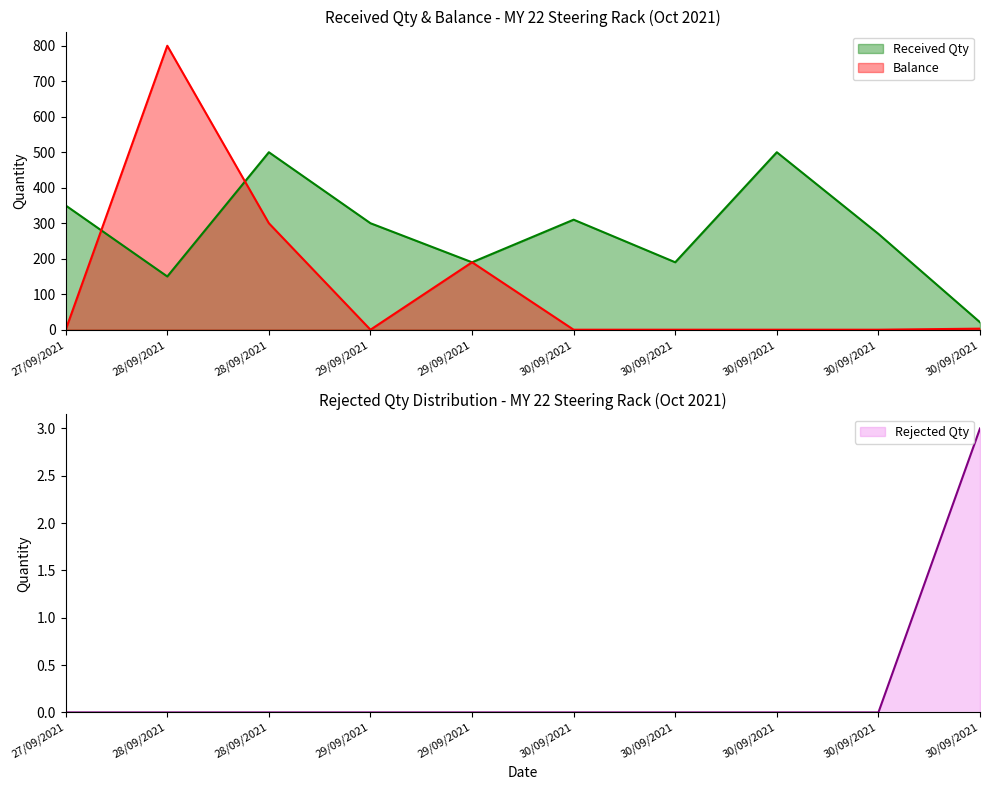

What are all the series names shown in the legend?

Received Qty, Balance, Rejected Qty